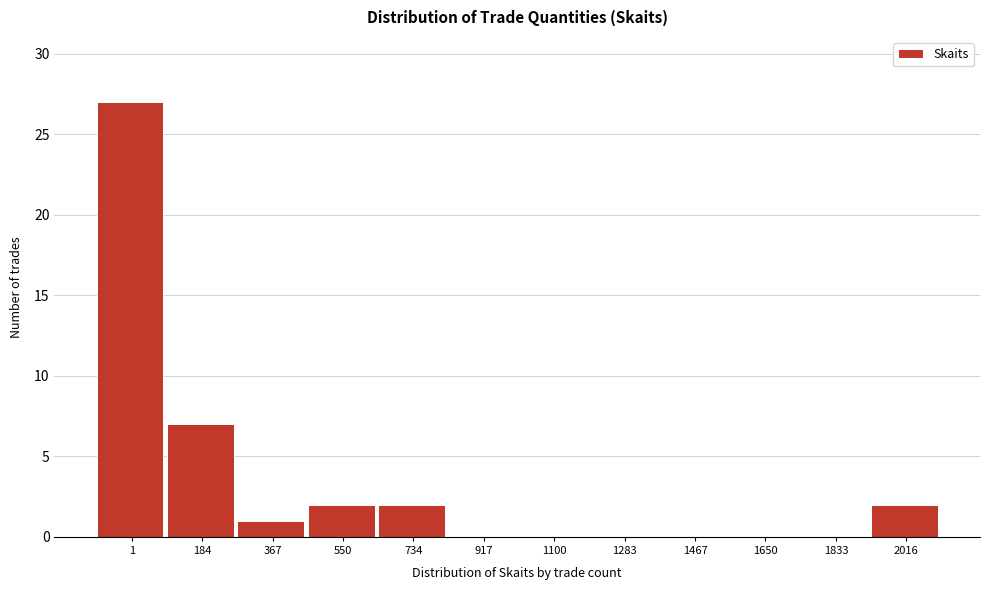

Reading left to right, transcribe all the data shown in this chart.

1=27	184=7	367=1	550=2	734=2	917=0	1100=0	1283=0	1467=0	1650=0	1833=0	2016=2